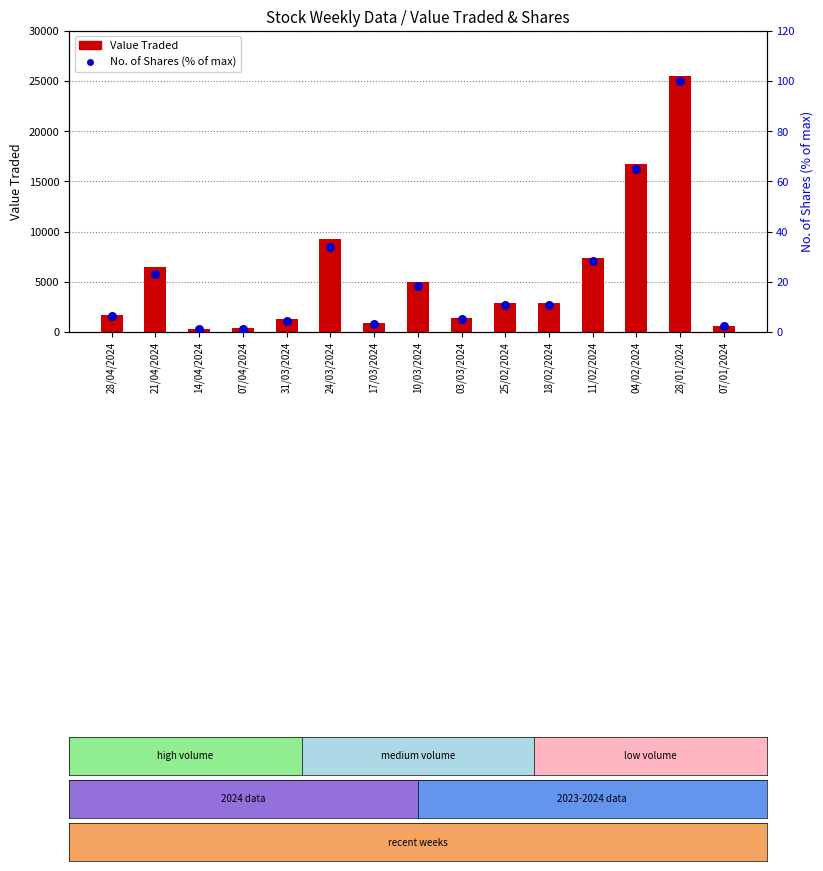

Which series contains the highest Y value?

Value Traded